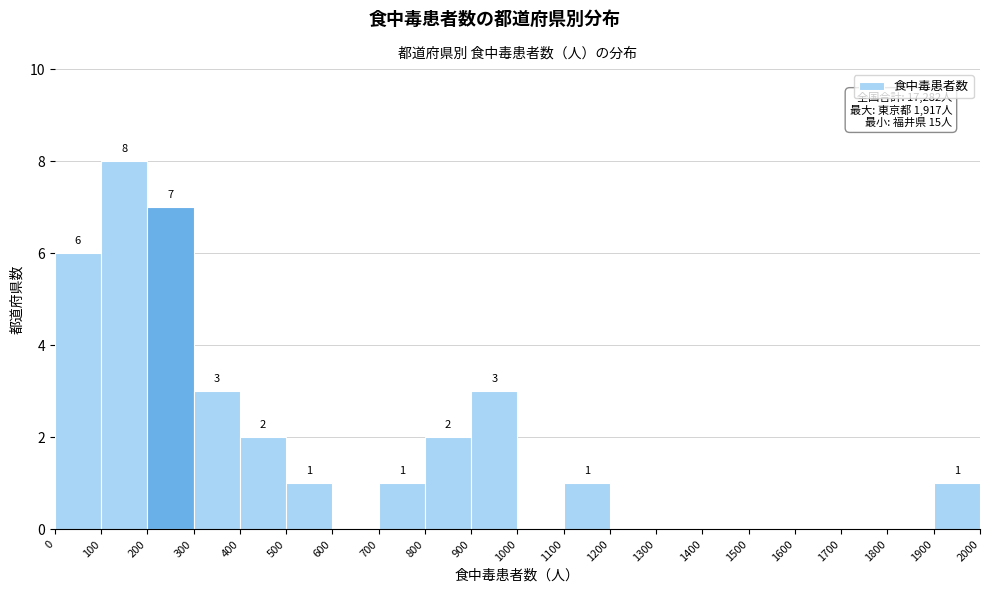

Which range on the x-axis has the tallest bar?

100 to 200